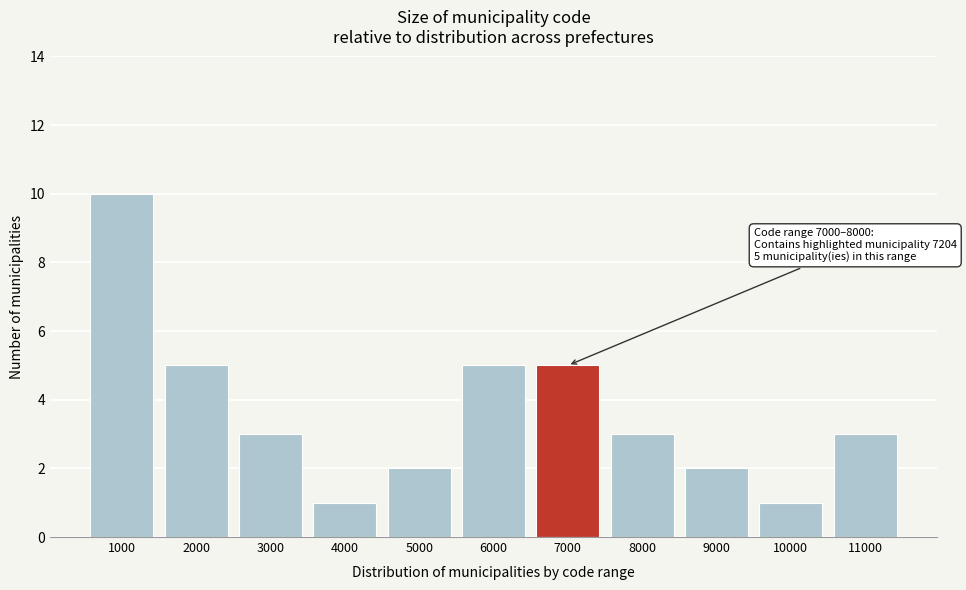

Reading right to left, list all the values displayed in this chart.

3	1	2	3	5	5	2	1	3	5	10